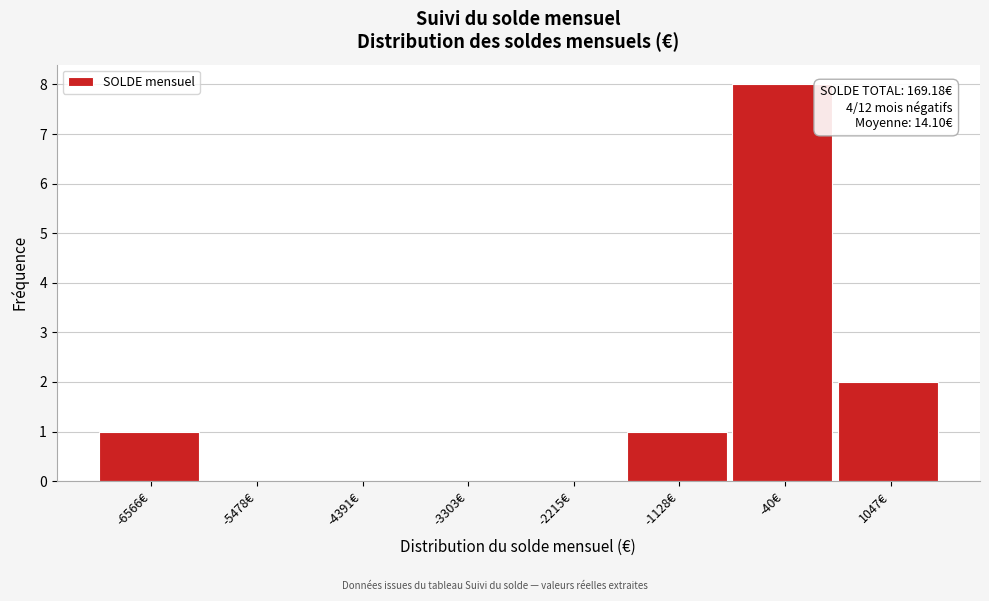

Reading right to left, extract all data points from this chart.

1047€=2	-40€=8	-1128€=1	-2215€=0	-3303€=0	-4391€=0	-5478€=0	-6566€=1